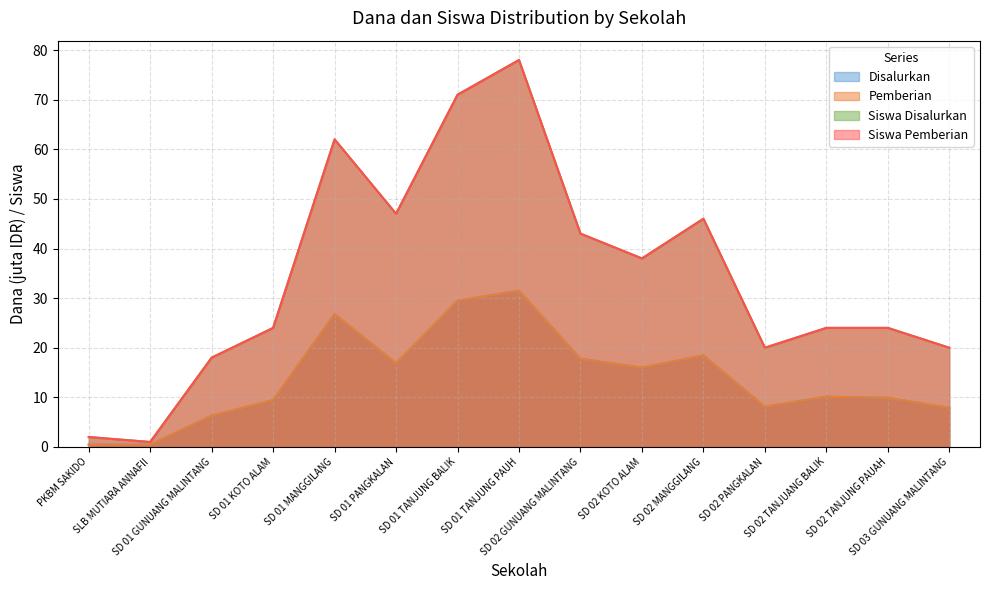

Which series has the widest spread of values?

Siswa Disalurkan